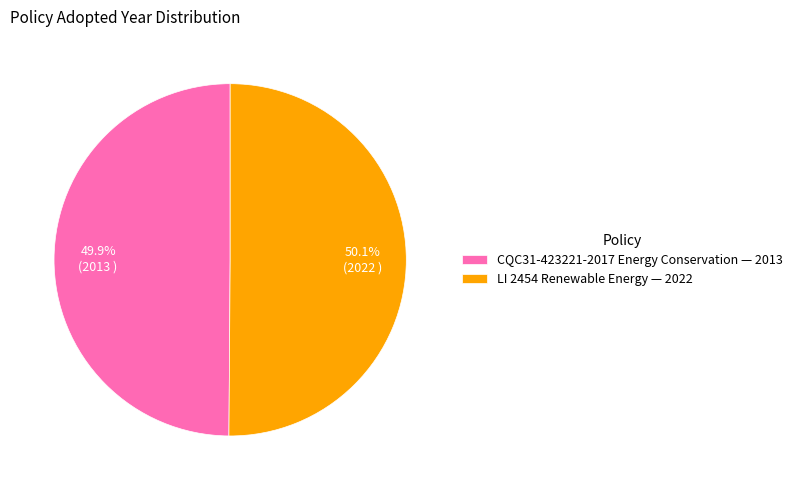

Approximately how many times larger is the value at CQC31-423221-2017 Energy Conservation — 2013 compared to LI 2454 Renewable Energy — 2022?

1.0